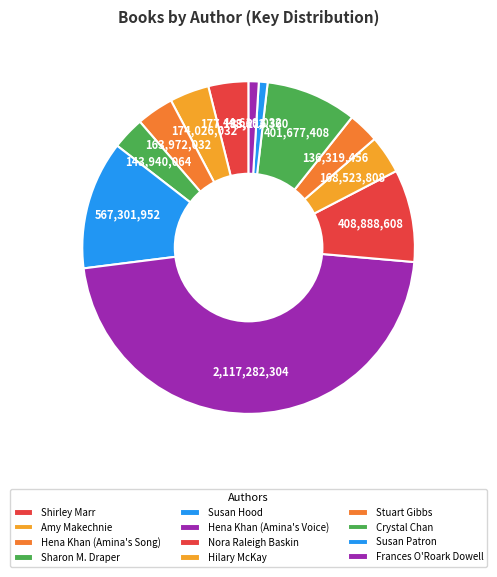

How many segments does this pie chart have?

12